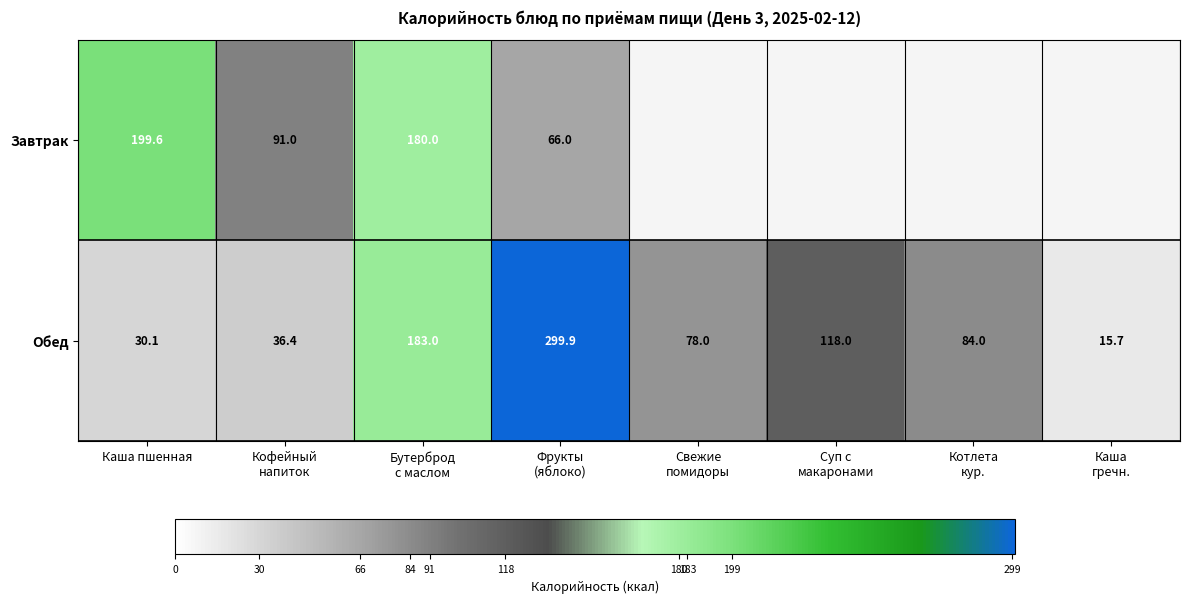

What is the difference between the highest and lowest values at Каша пшенная?

169.5